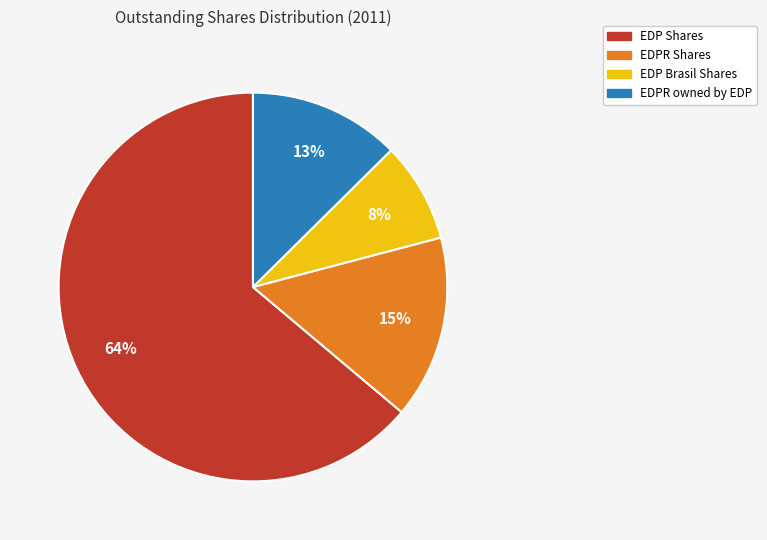

To the nearest percent, what is the average slice percentage?

25%